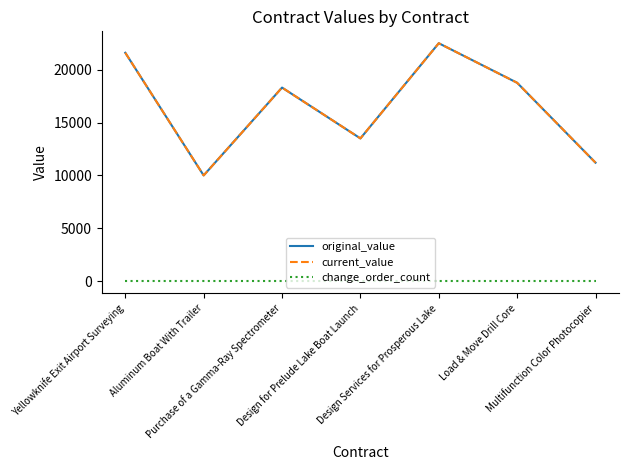

Does the chart display data point markers on the line(s)?

No